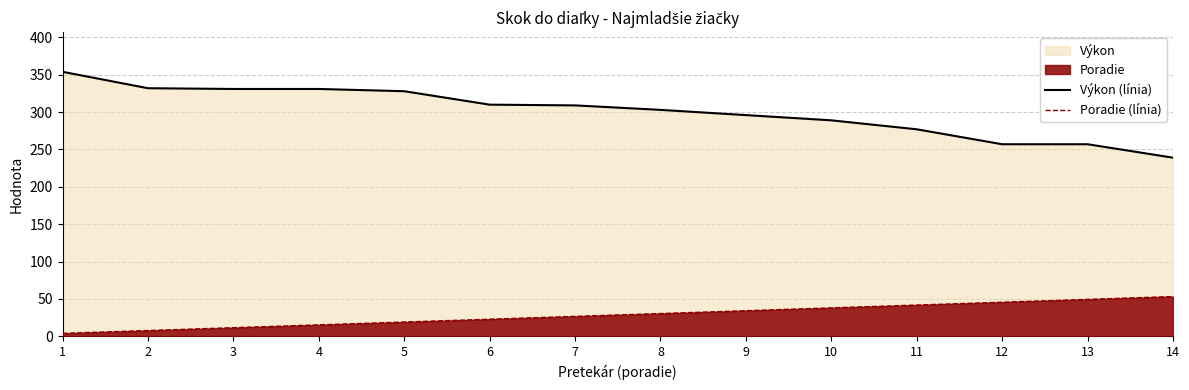

How many lines are shown in the chart?

2